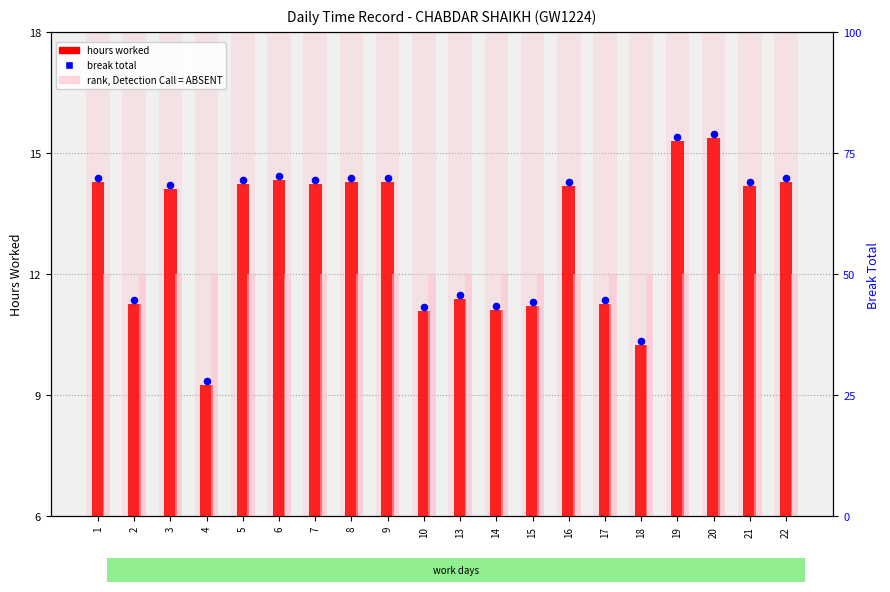

What is the total value across all series at 4?

68.6